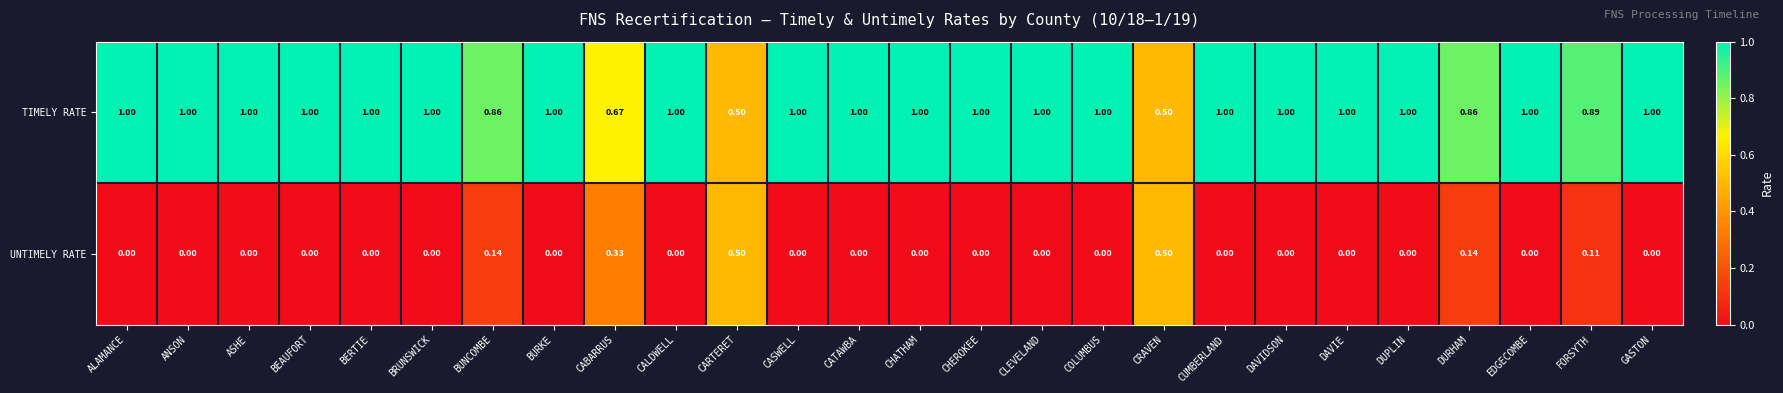

Rank the series by their maximum value, from lowest to highest.

UNTIMELY RATE, TIMELY RATE